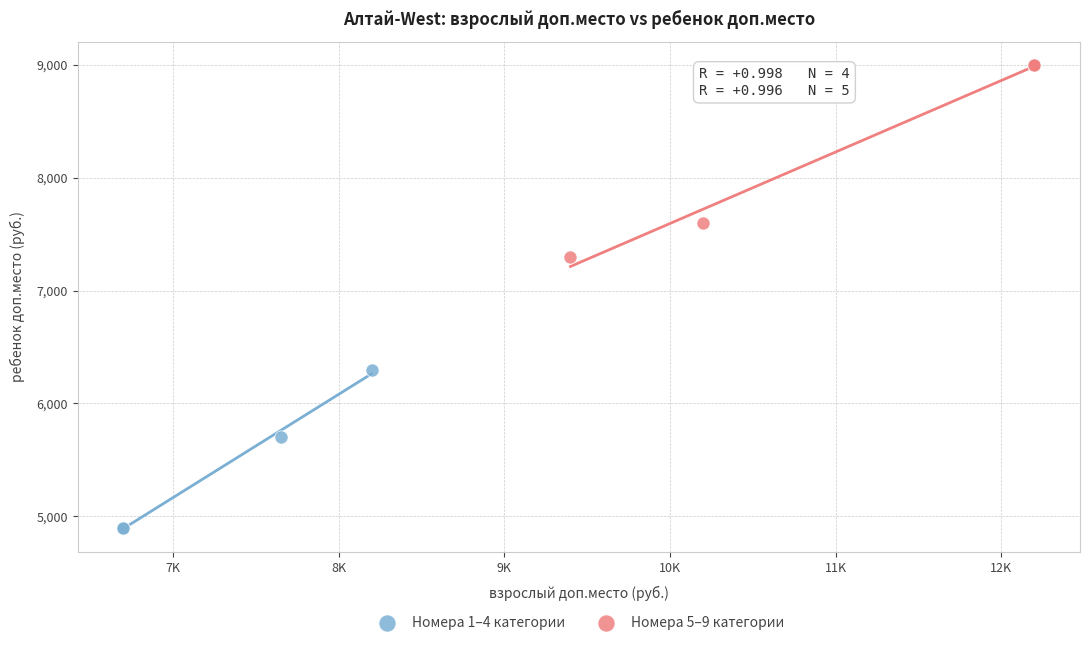

Which series reaches the maximum Y coordinate?

Номера 5–9 категории